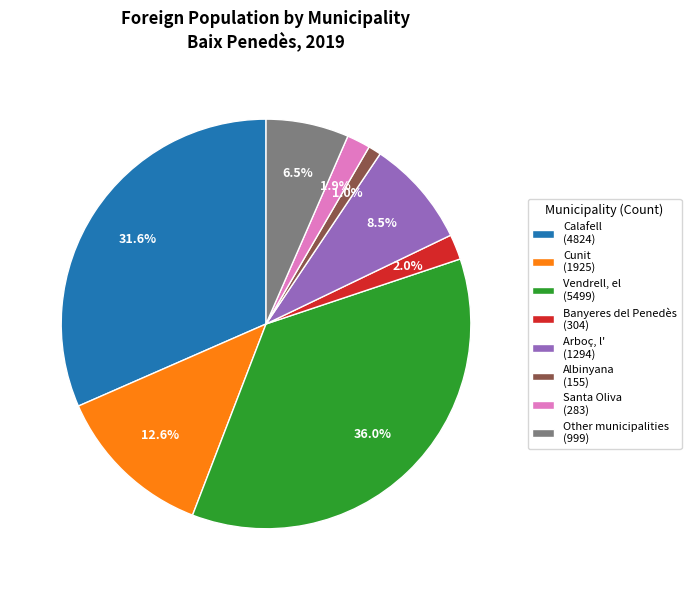

To the nearest percent, what percentage of the pie is Vendrell, el?

36%